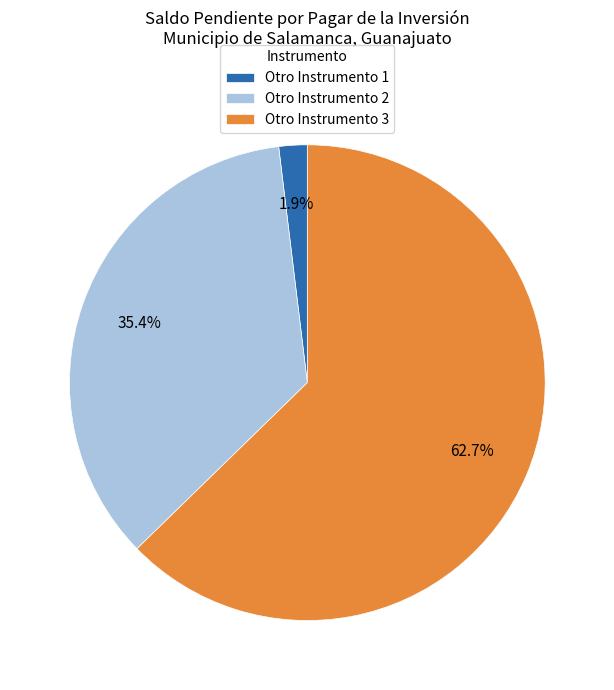

To the nearest percent, what is the average slice percentage?

33%